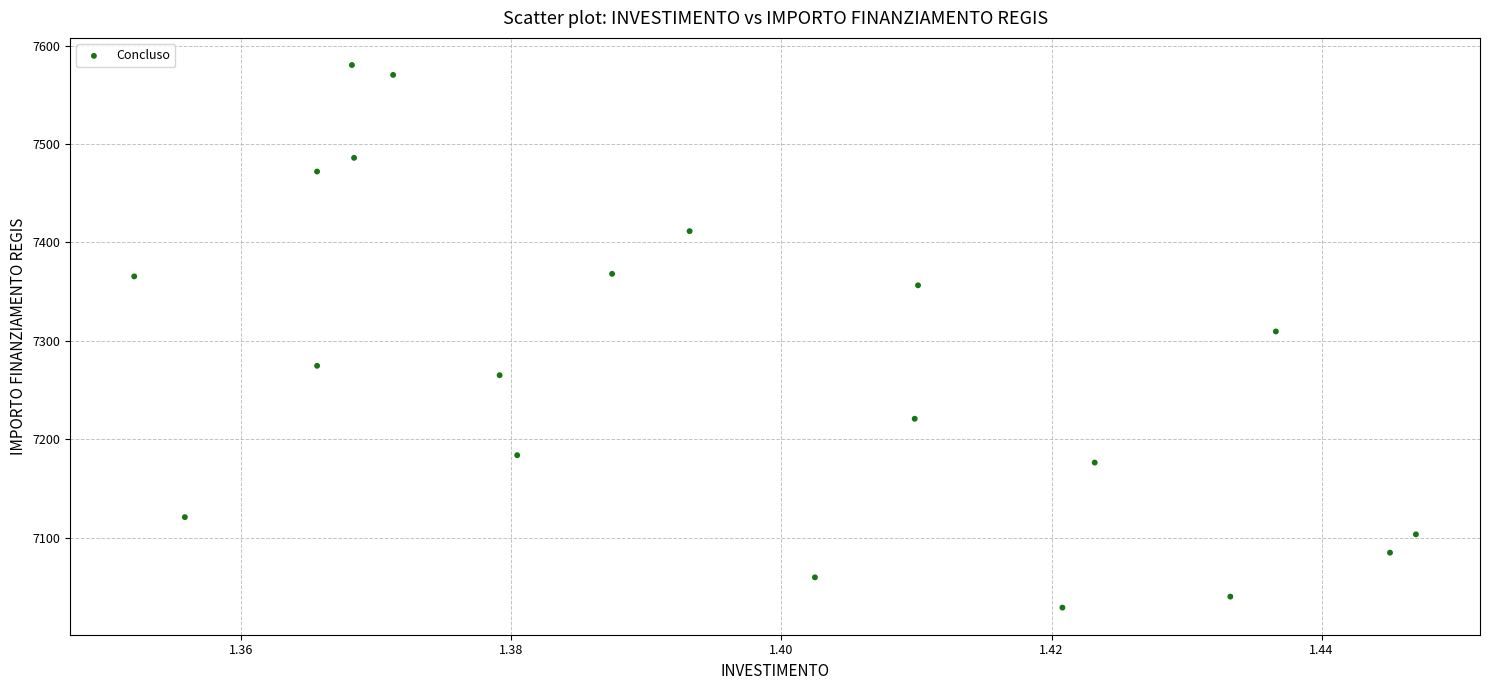

What is the range of Y values (max minus min)?

551.5